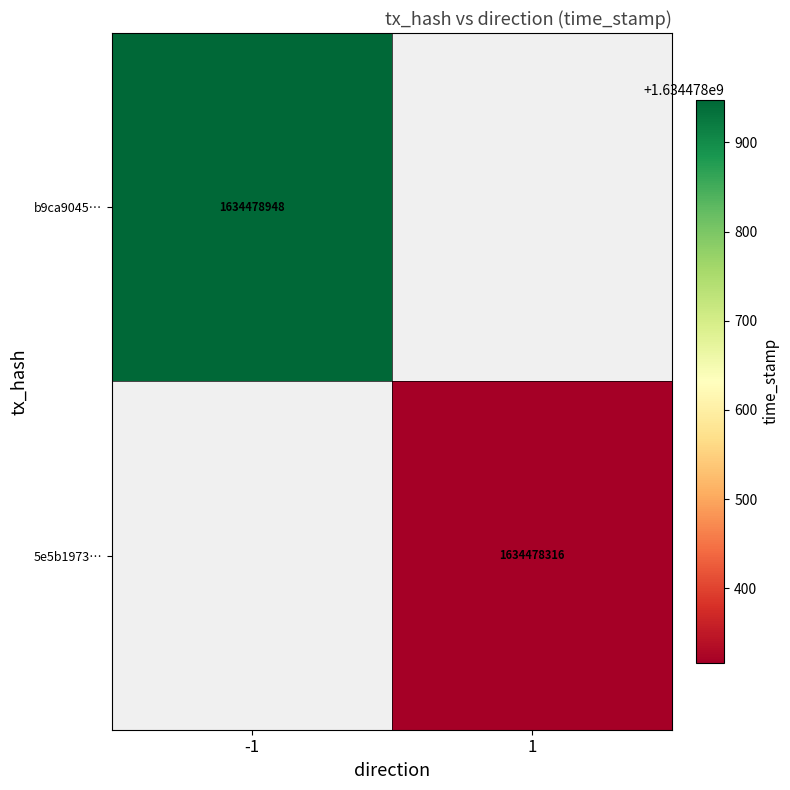

Reading left to right, list all the values displayed in this chart.

b9ca904594c3494f5d95d8108014ee860cb7a9c: direction=-1	time_stamp=1634478948
5e5b1973e409cea746bb9dd1ed0685a5aac9a36: direction=1	time_stamp=1634478316